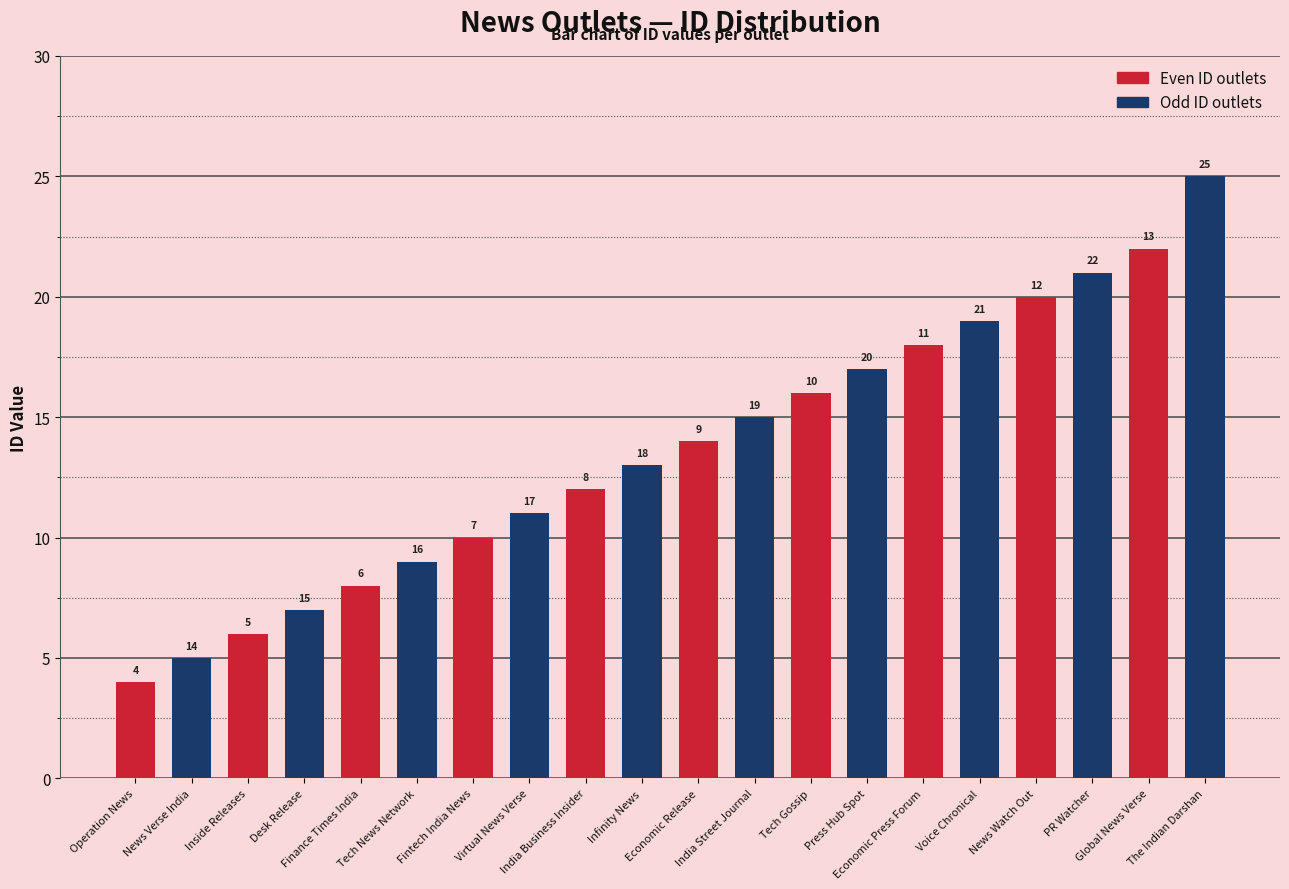

Which series has the largest range (max minus min)?

Odd ID outlets